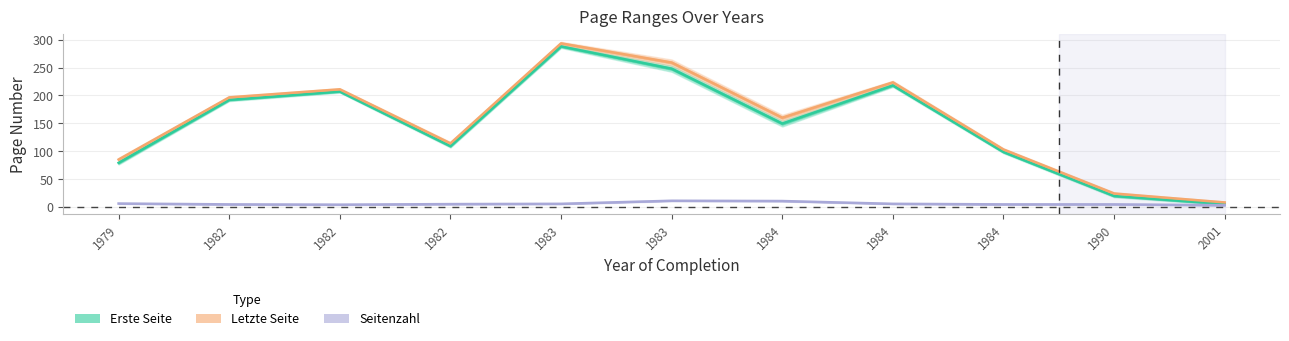

Rank the series by their maximum value, from lowest to highest.

Seitenzahl, Erste Seite, Letzte Seite